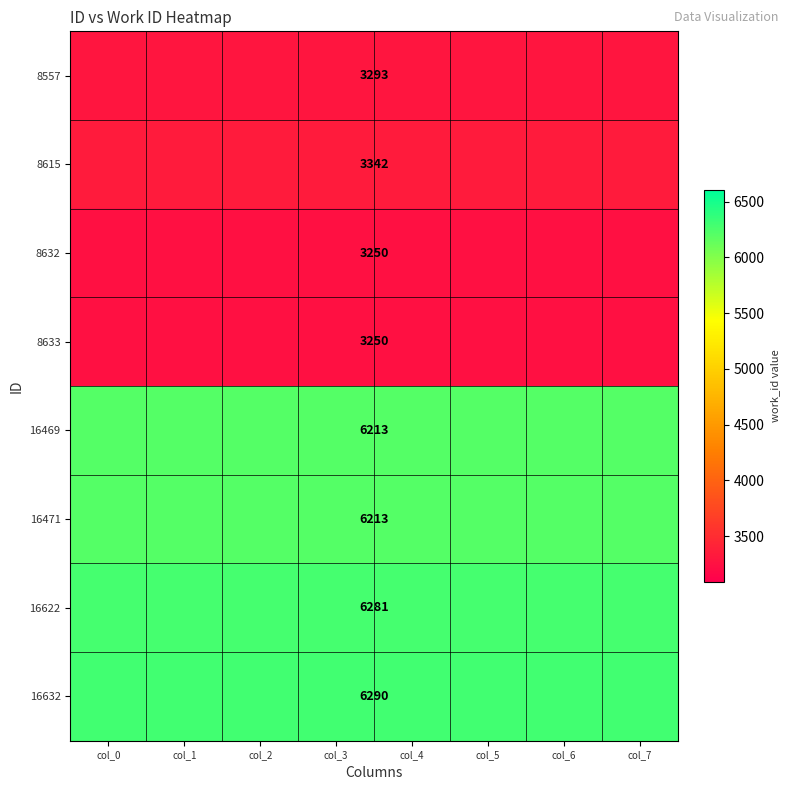

At which label is 8615 closest to 3342?

col_0